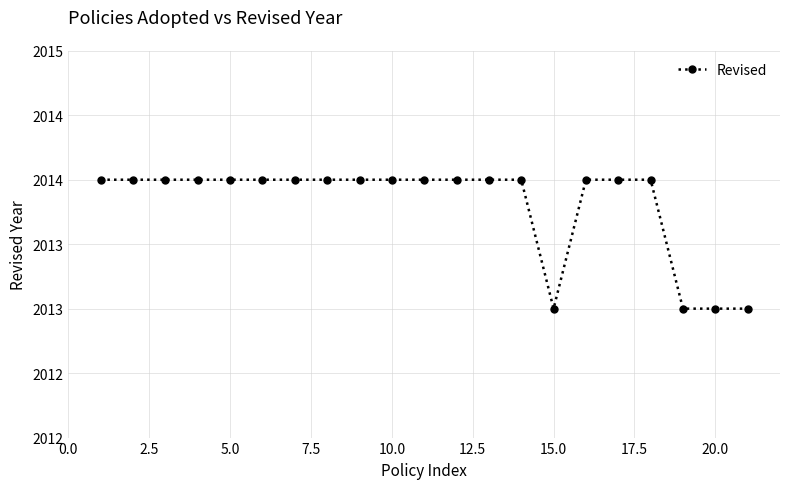

Is this an area chart (filled region under the line)?

No